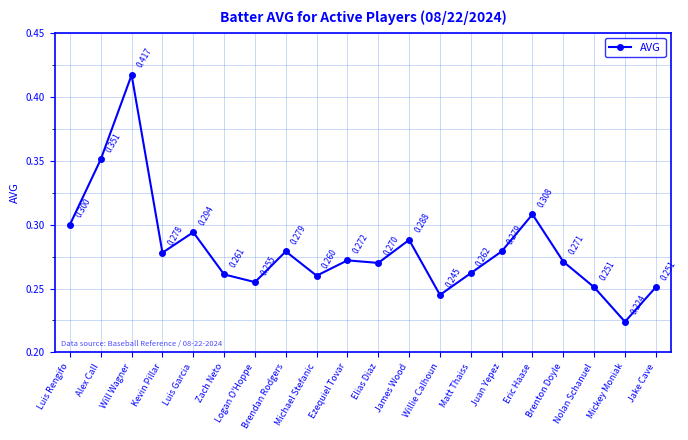

Between Jake Cave and Will Wagner, which is larger?

Will Wagner